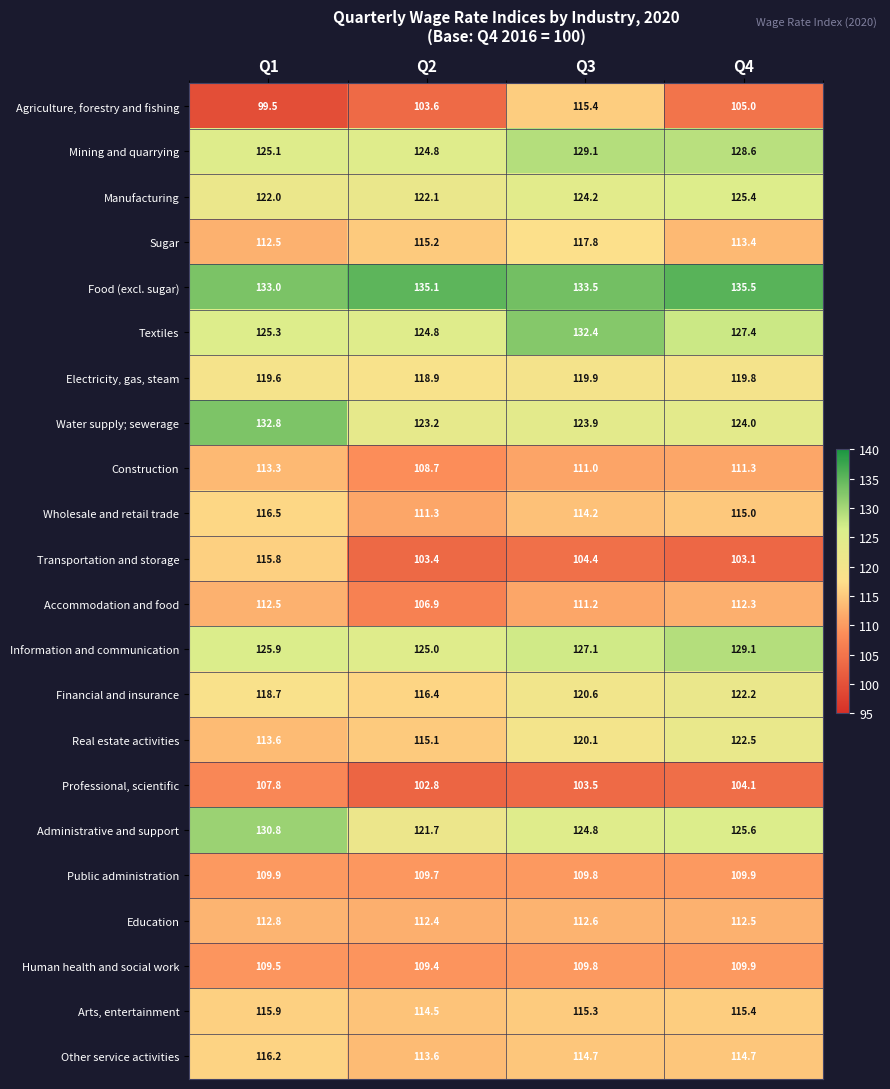

What is the highest value of the Human health and social work series?

109.9